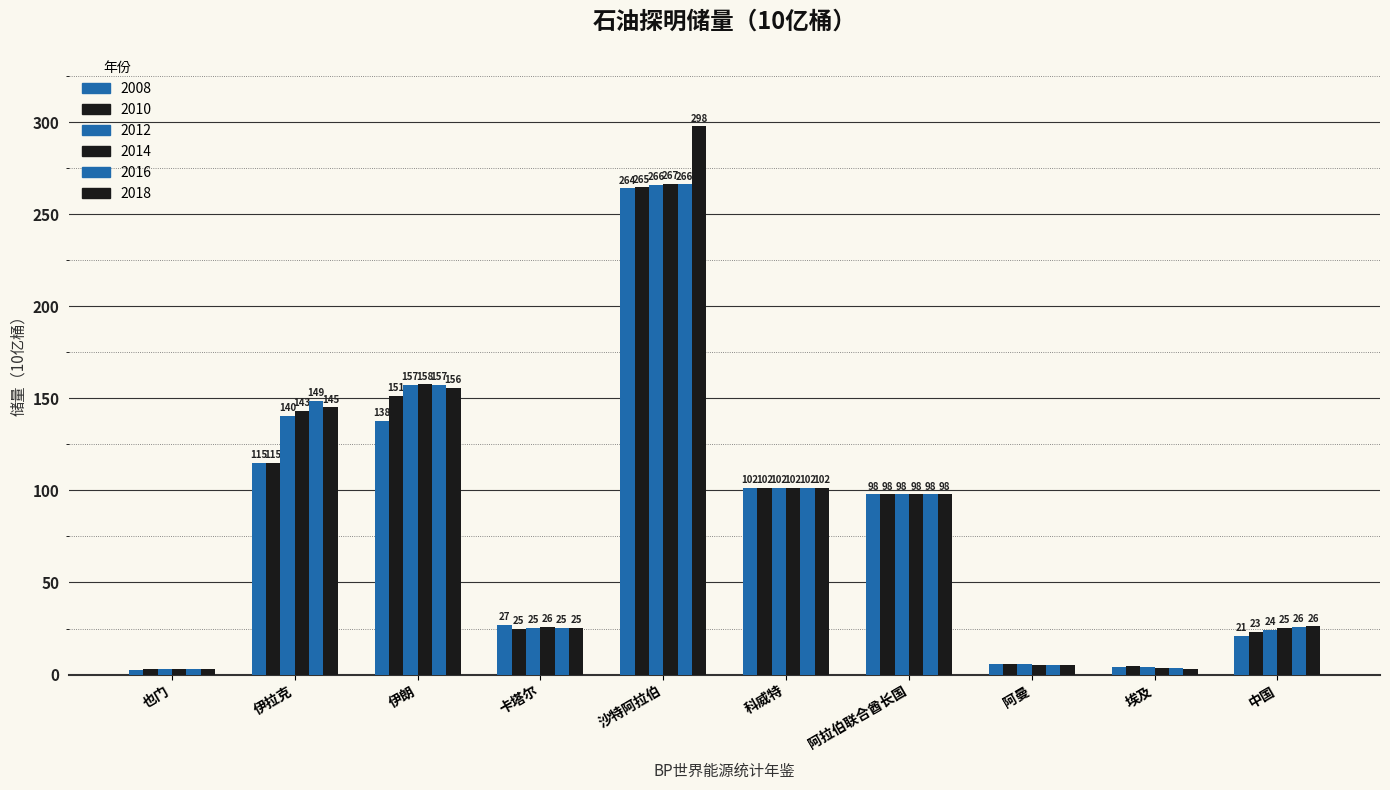

Is the value of 2010 at 埃及 greater than the value of 2008 at 埃及?

Yes